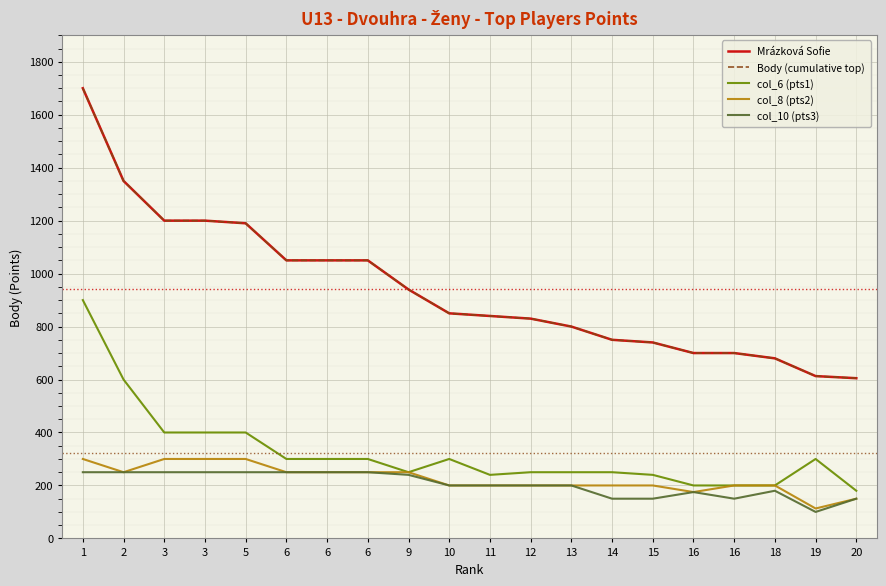

Does the chart display data point markers on the line(s)?

No